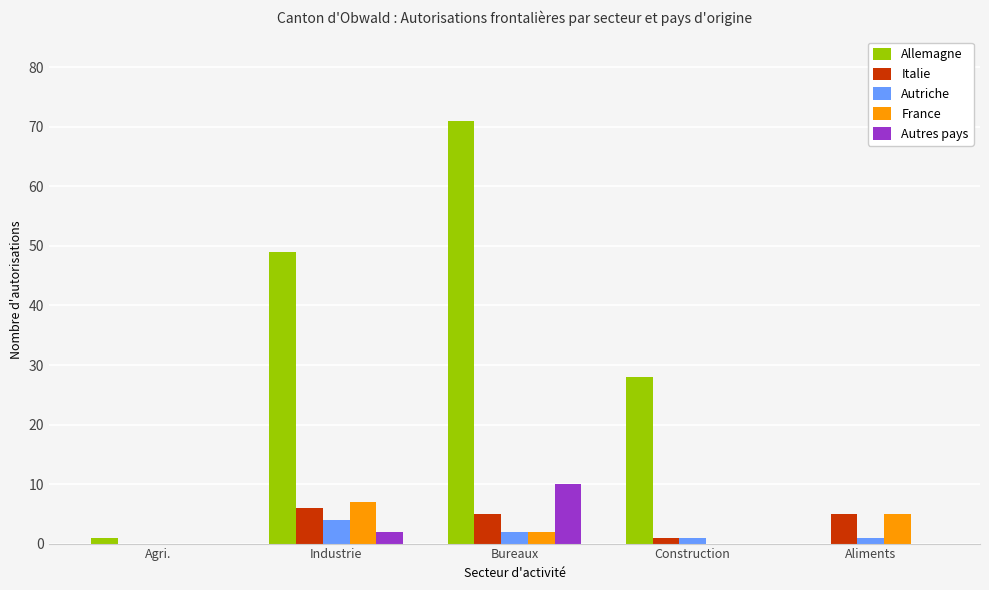

The Italie series shows 5 at Bureaux. True or false?

True